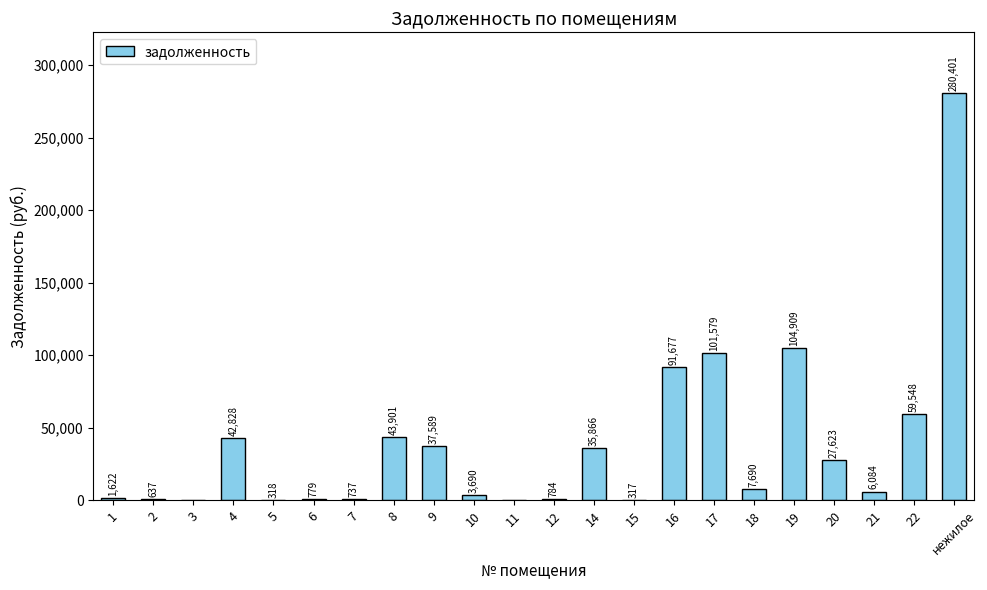

Which category has the highest value across all series?

нежилое